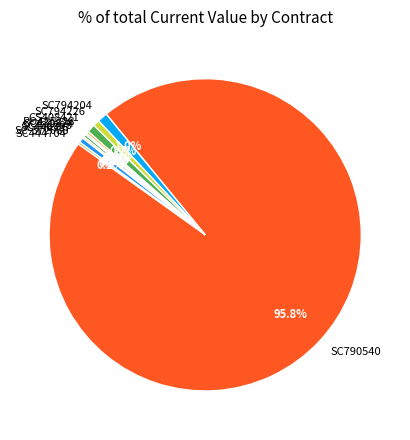

Which category has the biggest portion of the pie?

SC790540